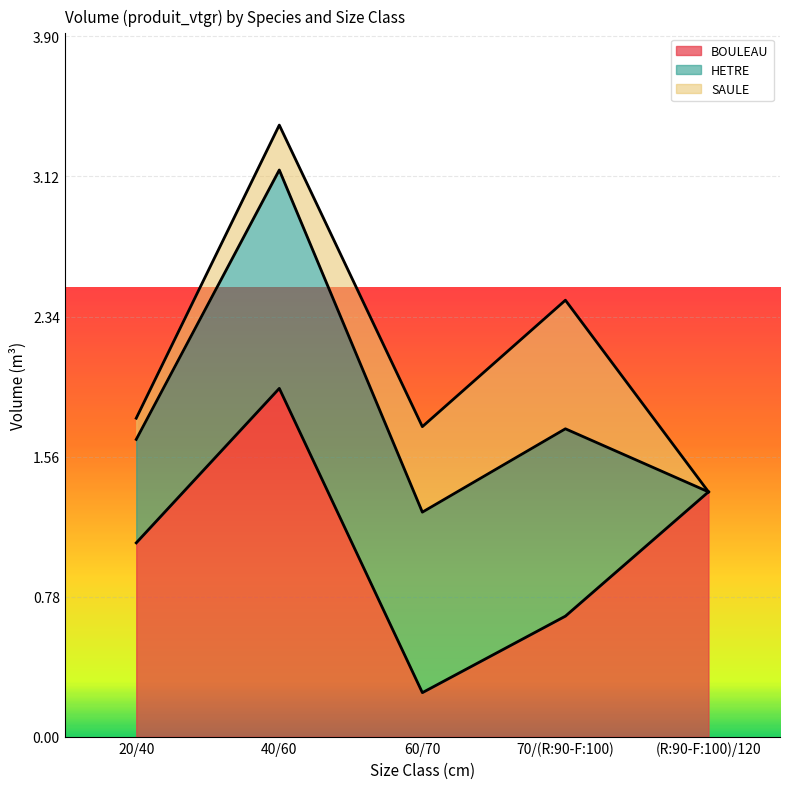

Is it true that HETRE equals 1.7 at 60/70?

False